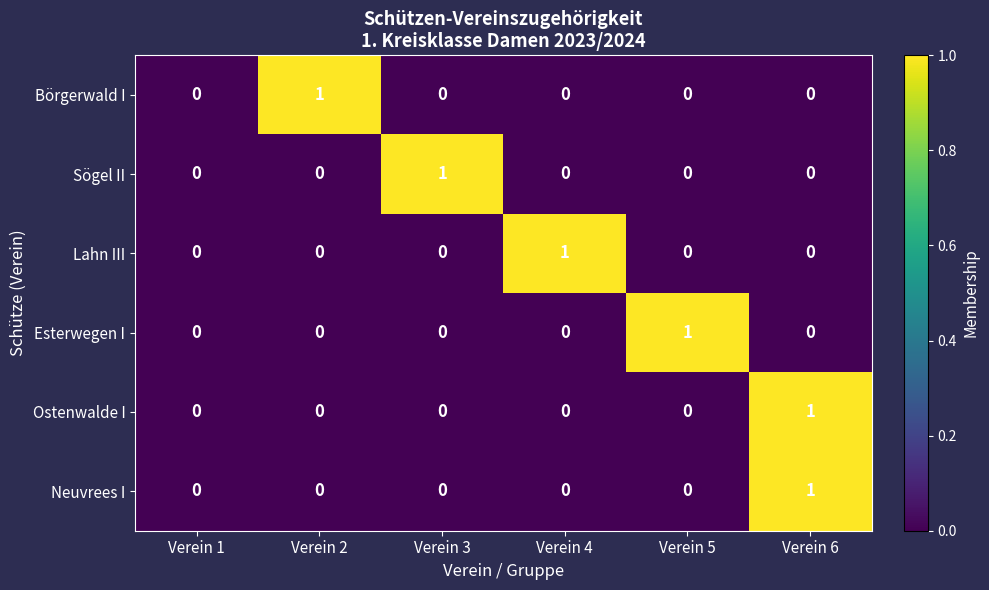

At which category is the sum across all series the highest?

Verein 6